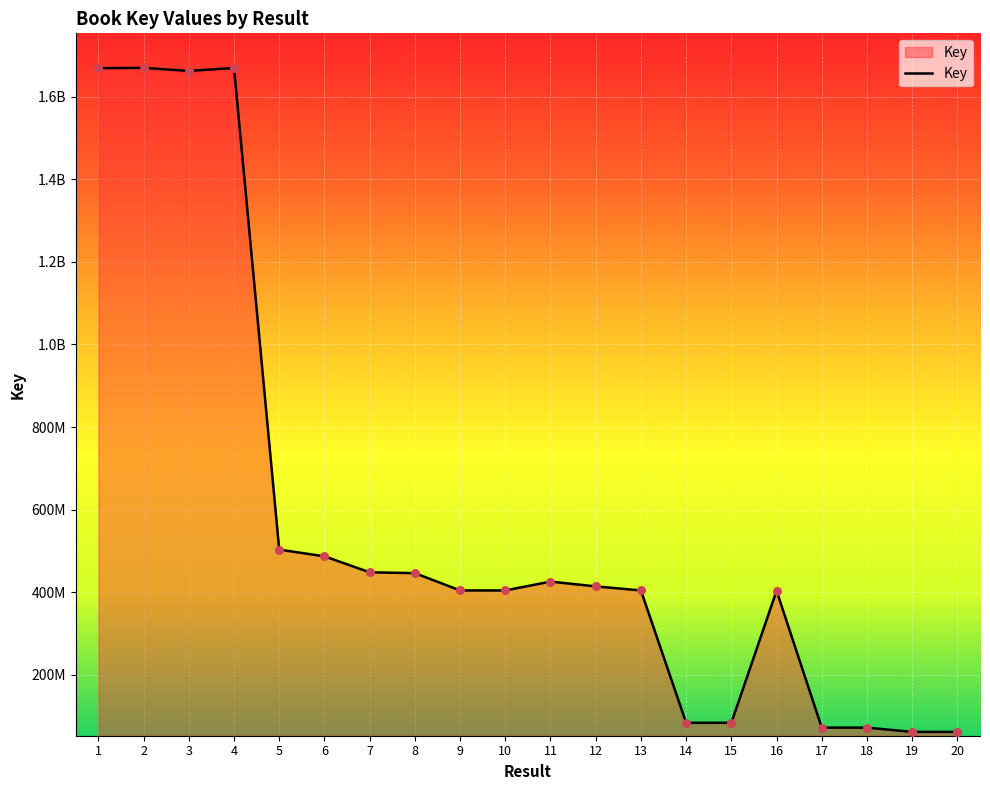

What is the change in value from 5 to 8?

-56926294